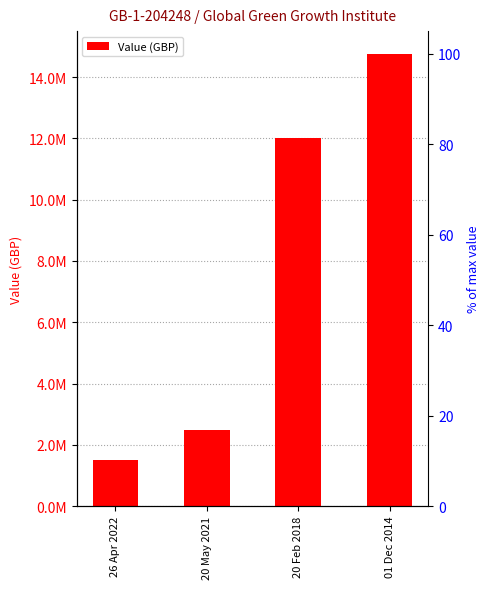

Is it true that the value at 20 May 2021 is 591132?

False